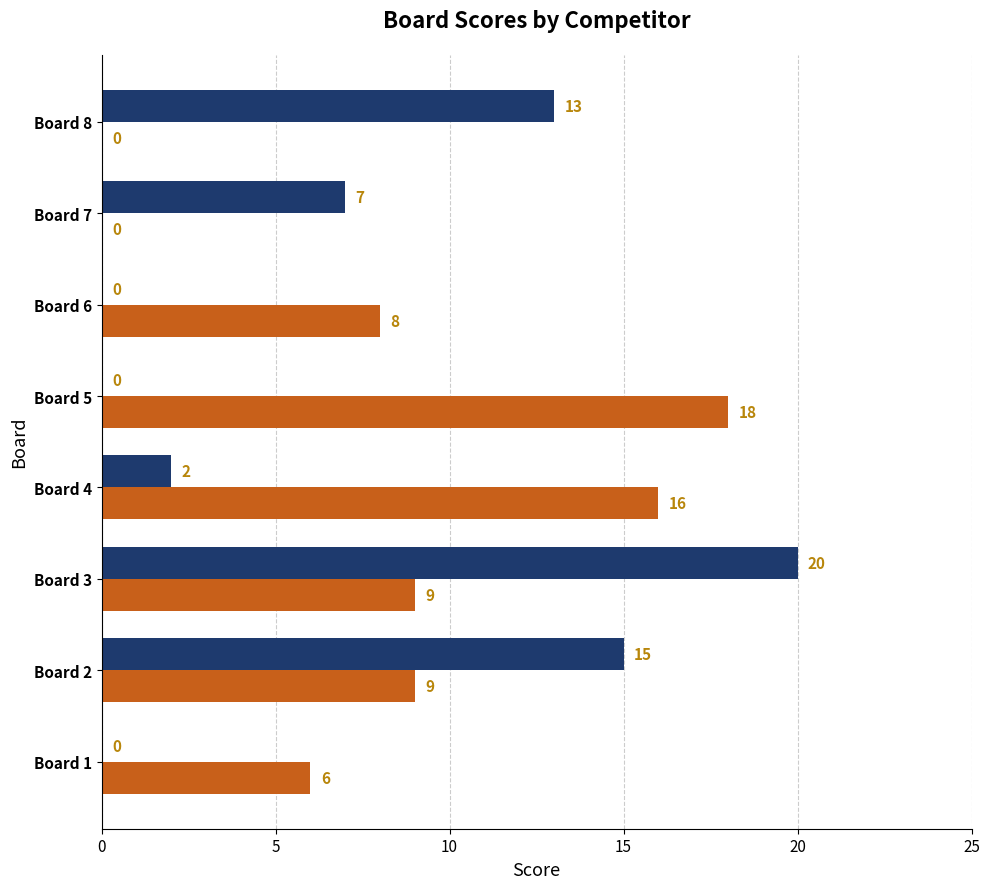

At which category is the sum across all series the highest?

Board 3